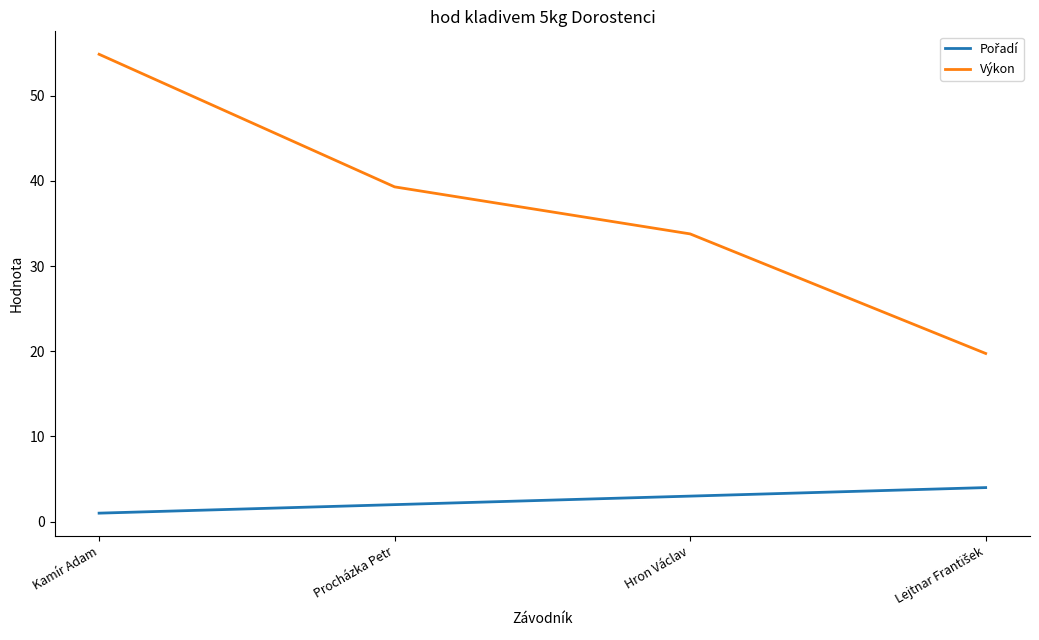

How many values in the Výkon series are below 39?

2